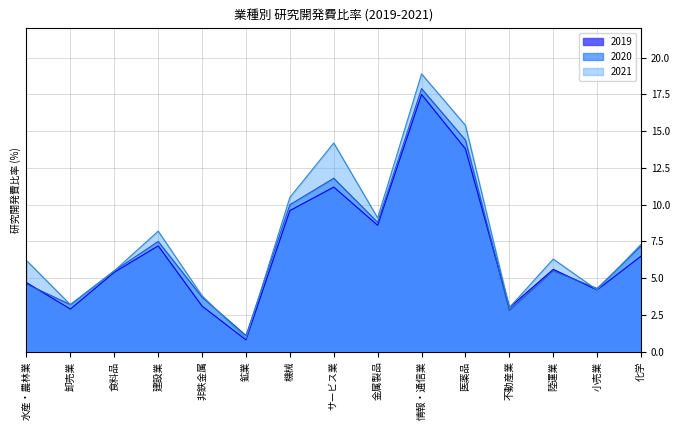

How many interior local peaks does the 2020 series have?

4